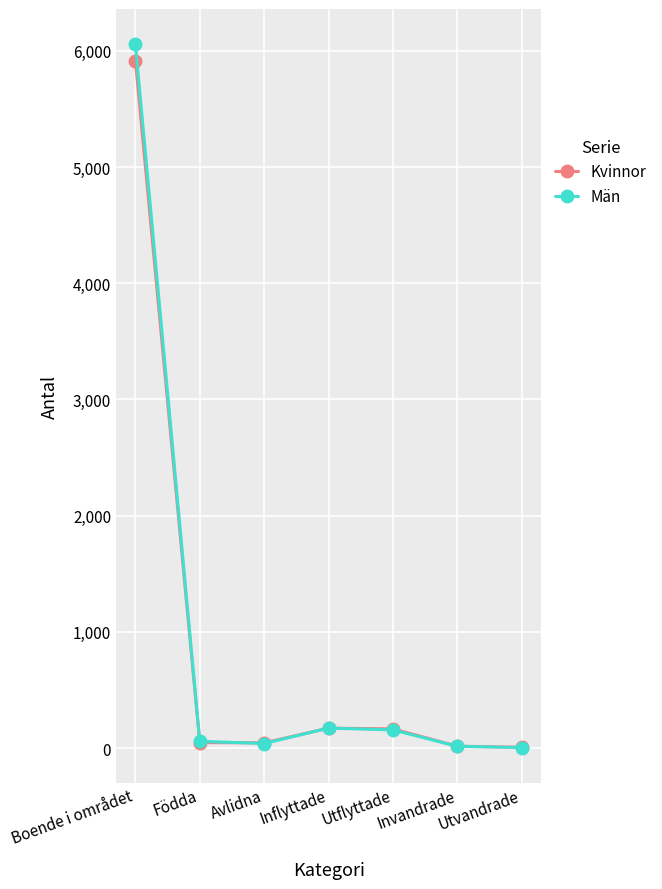

Which series has the largest range (max minus min)?

Män